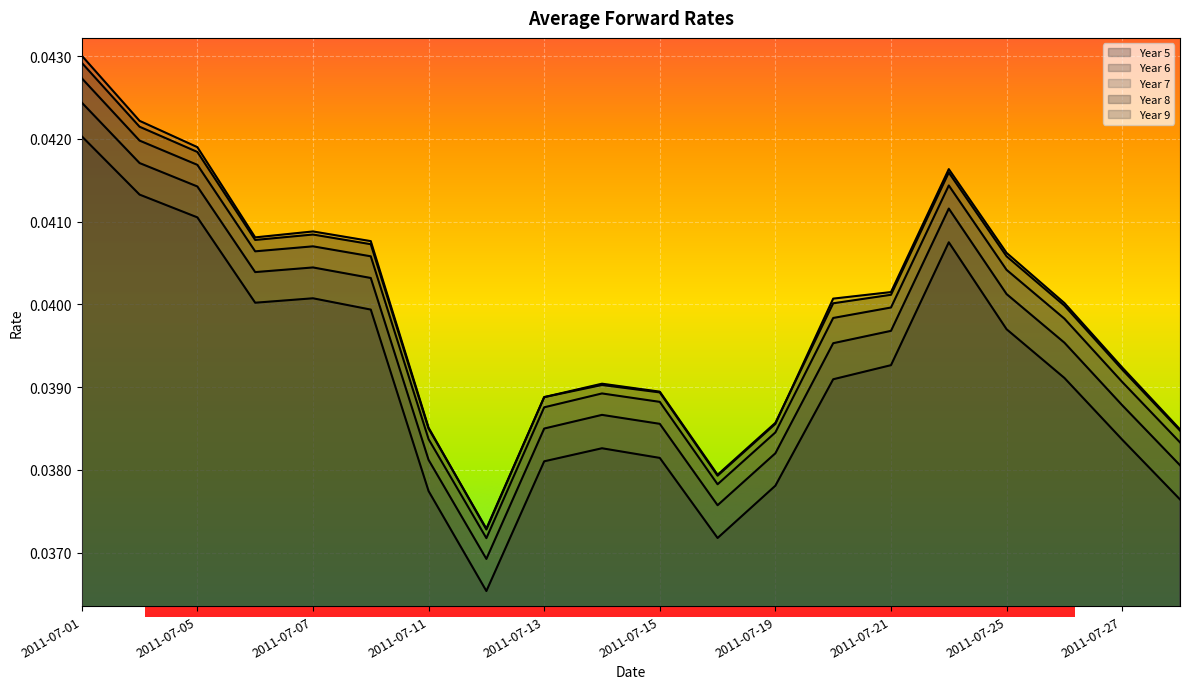

At which category is the sum across all series the highest?

2011-07-01